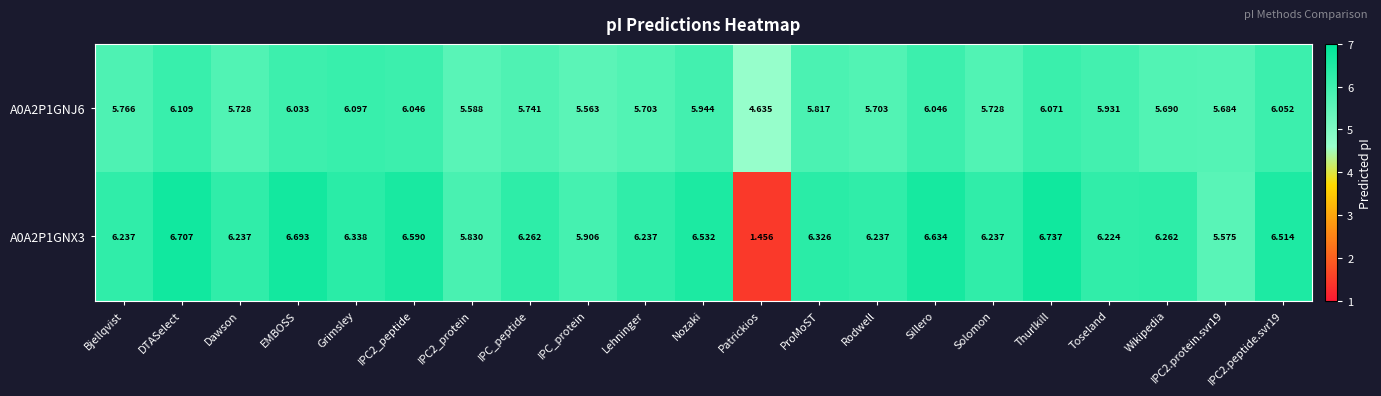

At which category is the sum across all series the highest?

DTASelect